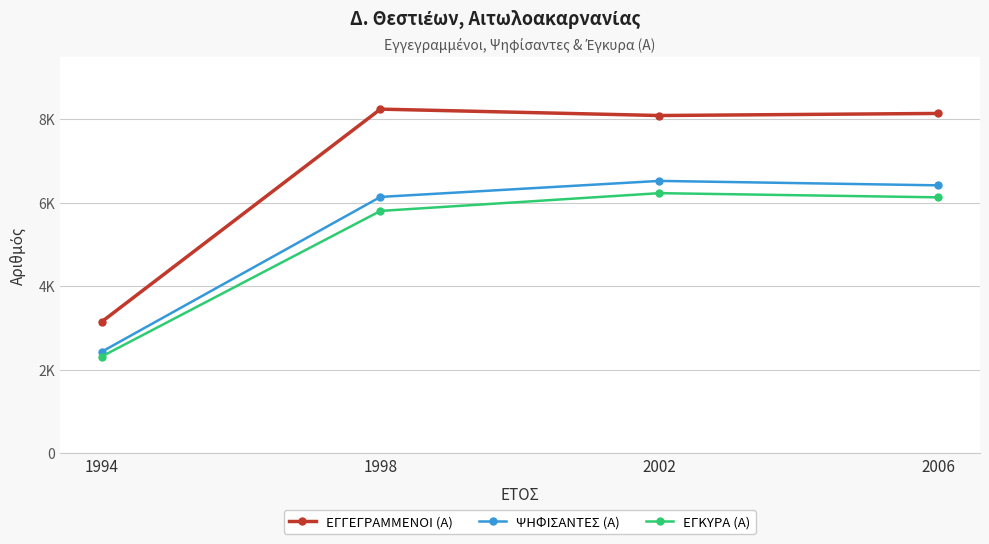

What is the average value of the ΕΓΚΥΡΑ (Α) series?

5118